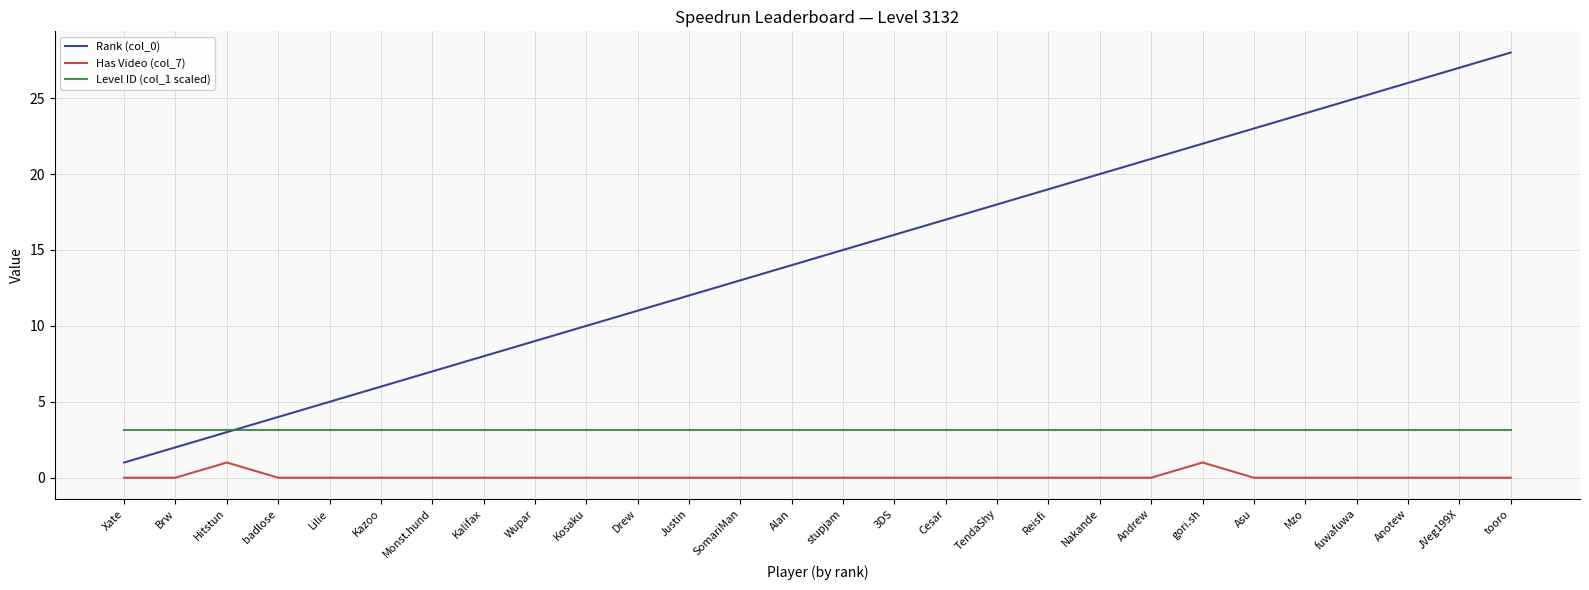

What is the sum of the Rank (col_0) values at TendaShy and Brw?

20.0